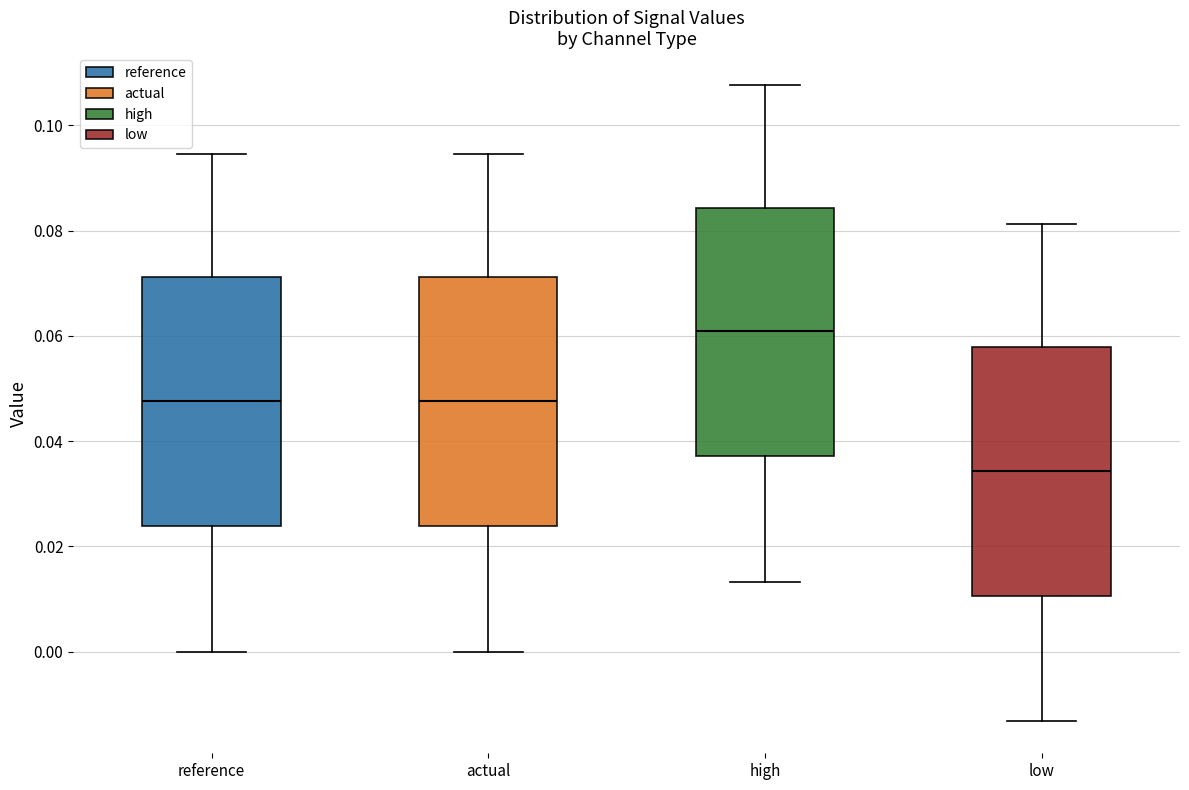

Reading left to right, transcribe this box plot: for each box, give where its median line is, the range the box spans, and where its two whiskers end, as read against the y-axis. The values are not printed on the chart, so give them approximately, as read against the axis.

reference: median 0.048, box 0.024 to 0.072, whiskers 0.000 to 0.094
actual: median 0.048, box 0.024 to 0.072, whiskers 0.000 to 0.094
high: median 0.060, box 0.038 to 0.084, whiskers 0.014 to 0.108
low: median 0.034, box 0.010 to 0.058, whiskers -0.014 to 0.082